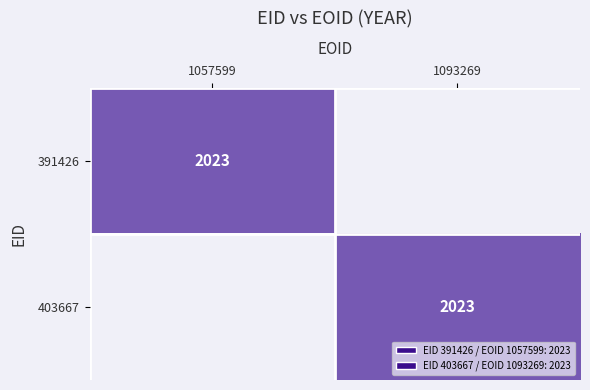

What is the total value across all series at 1093269?

2023